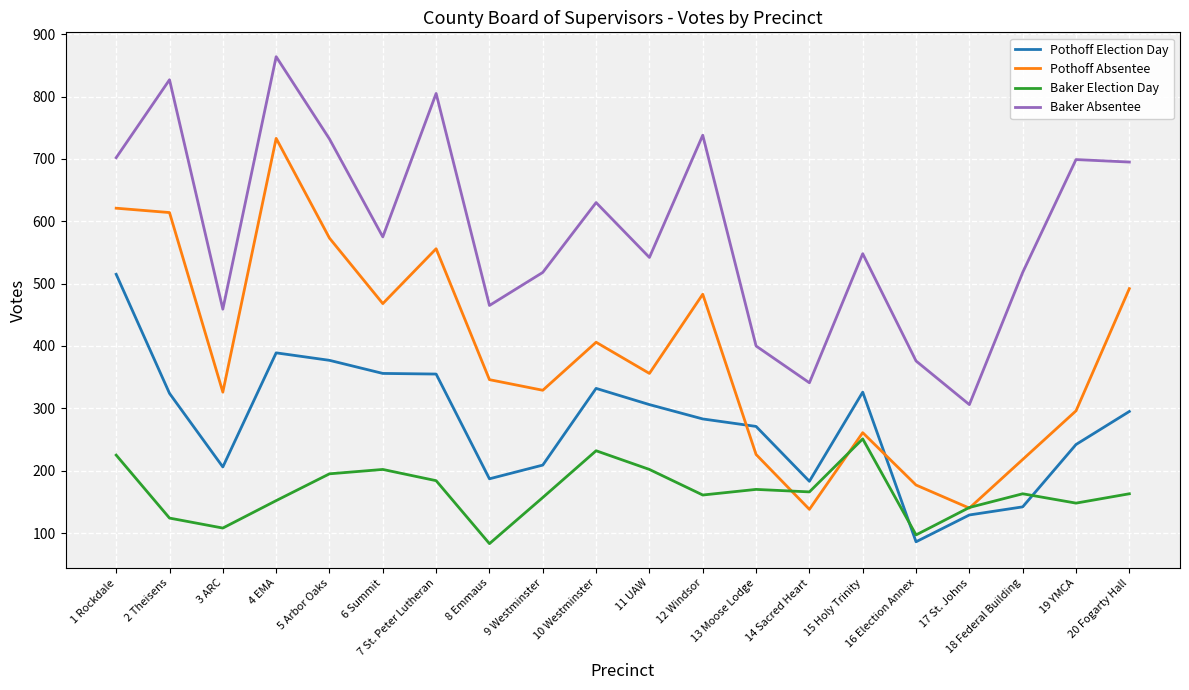

Where is the first local maximum for Baker Absentee?

2 Theisens